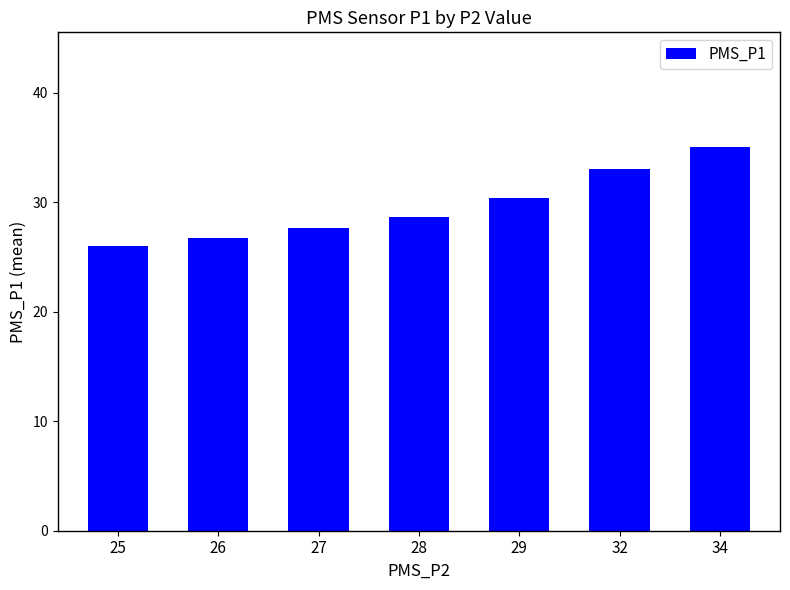

What is the sum of the values at 32 and 28?

61.7